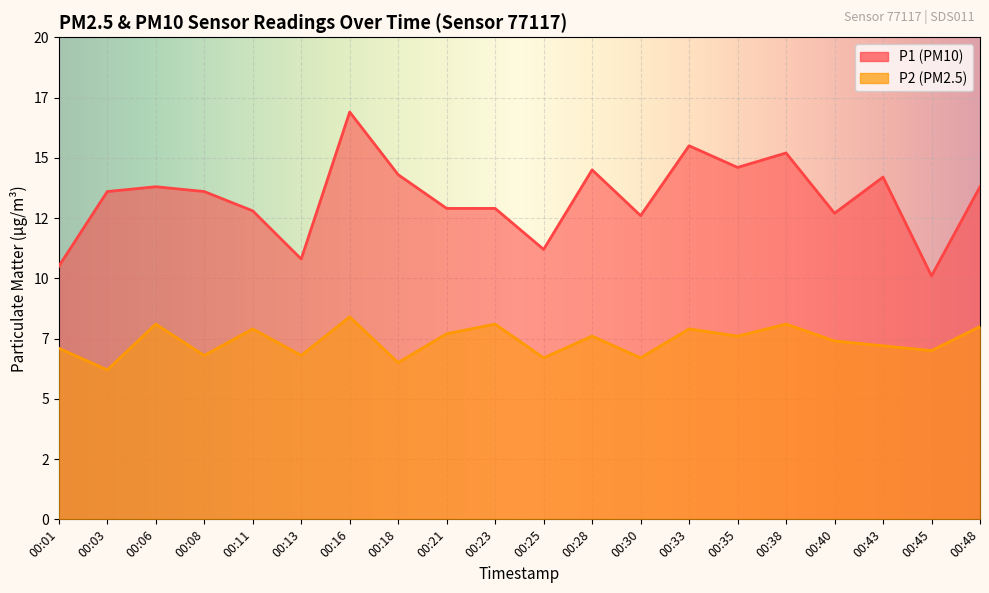

Read the P1 value at 00:40.

12.7